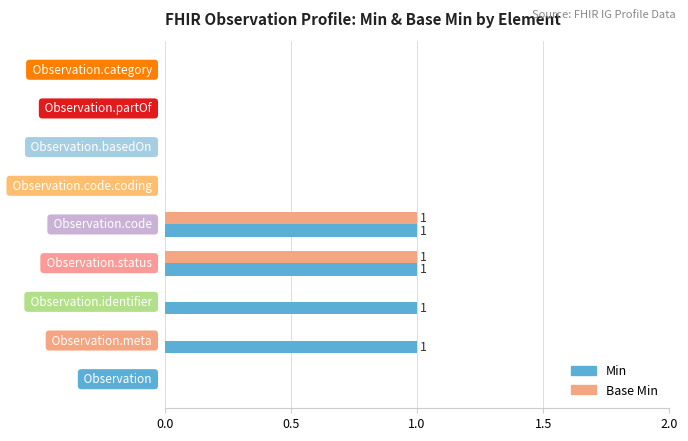

Which series has the largest total across all categories?

Min